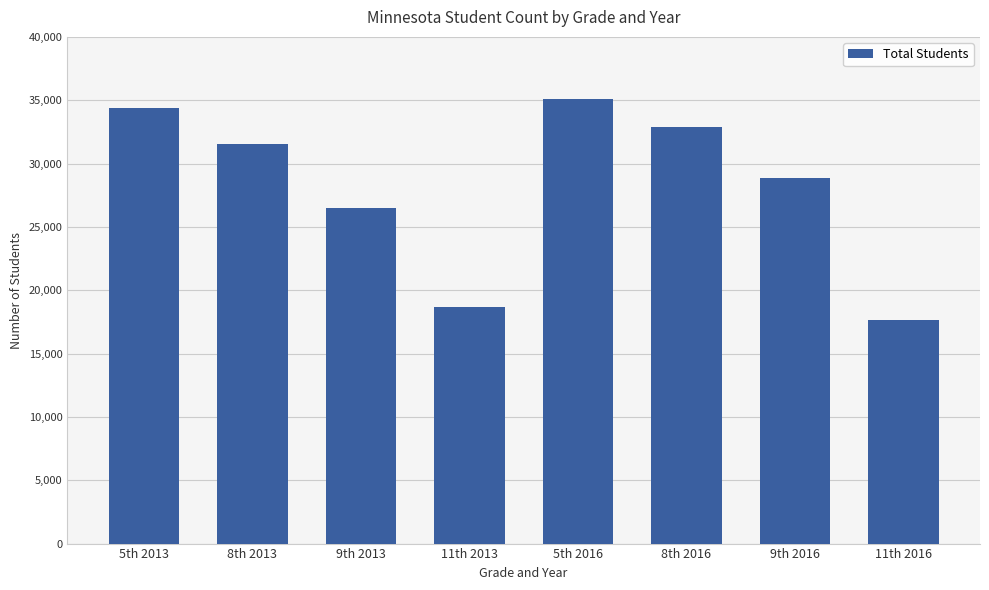

What is the label of the 6th bar from the right?

9th 2013